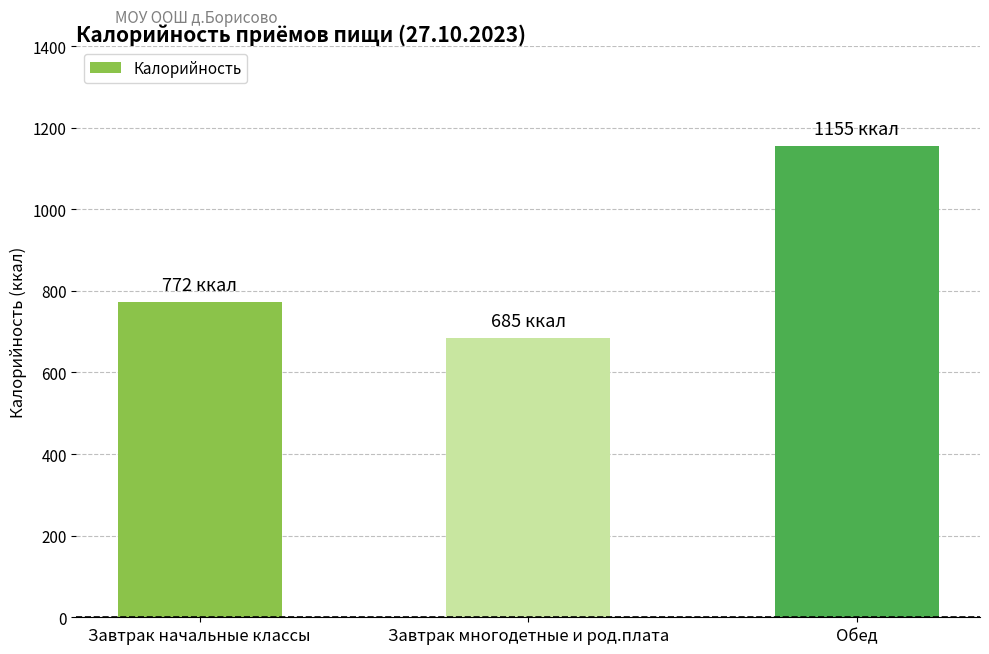

What is the difference between the values at Обед and Завтрак начальные классы?

383